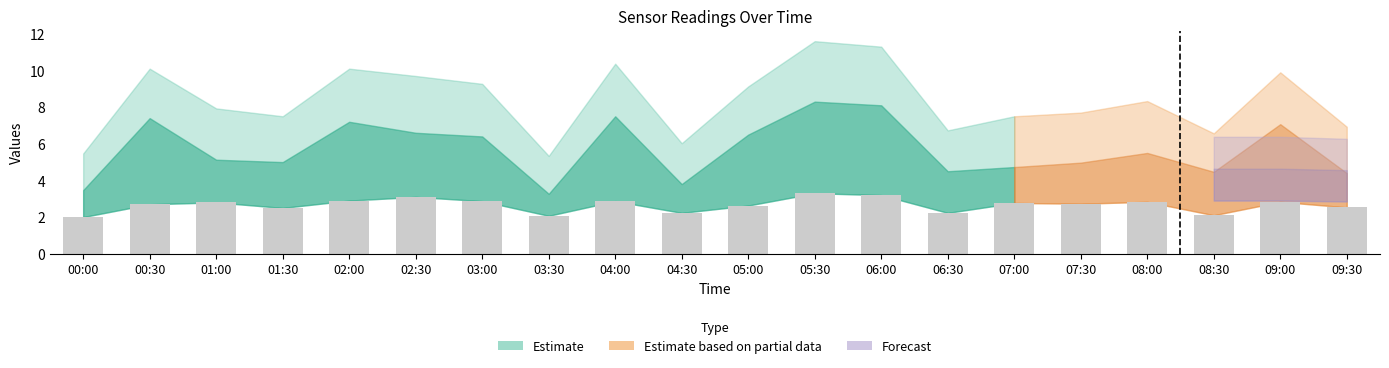

True or false: SDS_P1 has a value of 4.5 at 08:30.

True